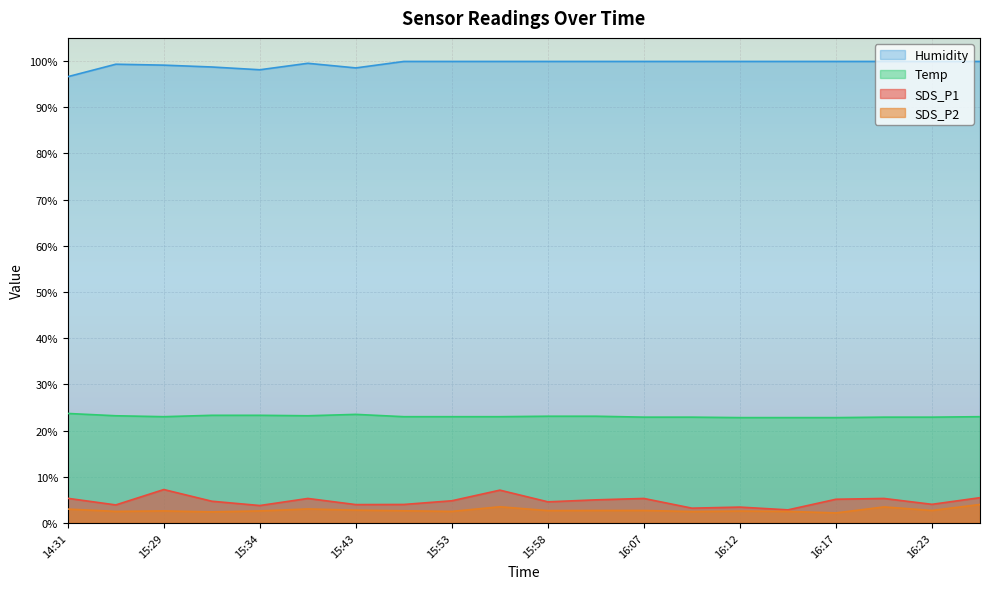

What is the value of the Temp point at the 7th from the left?

23.5